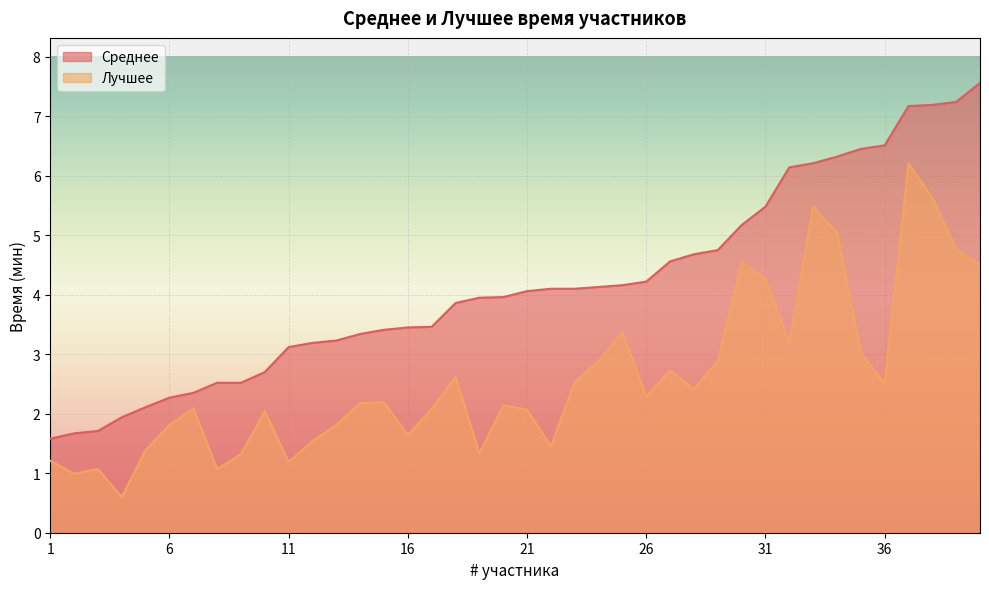

True or false: Среднее and Лучшее cross at least once.

False